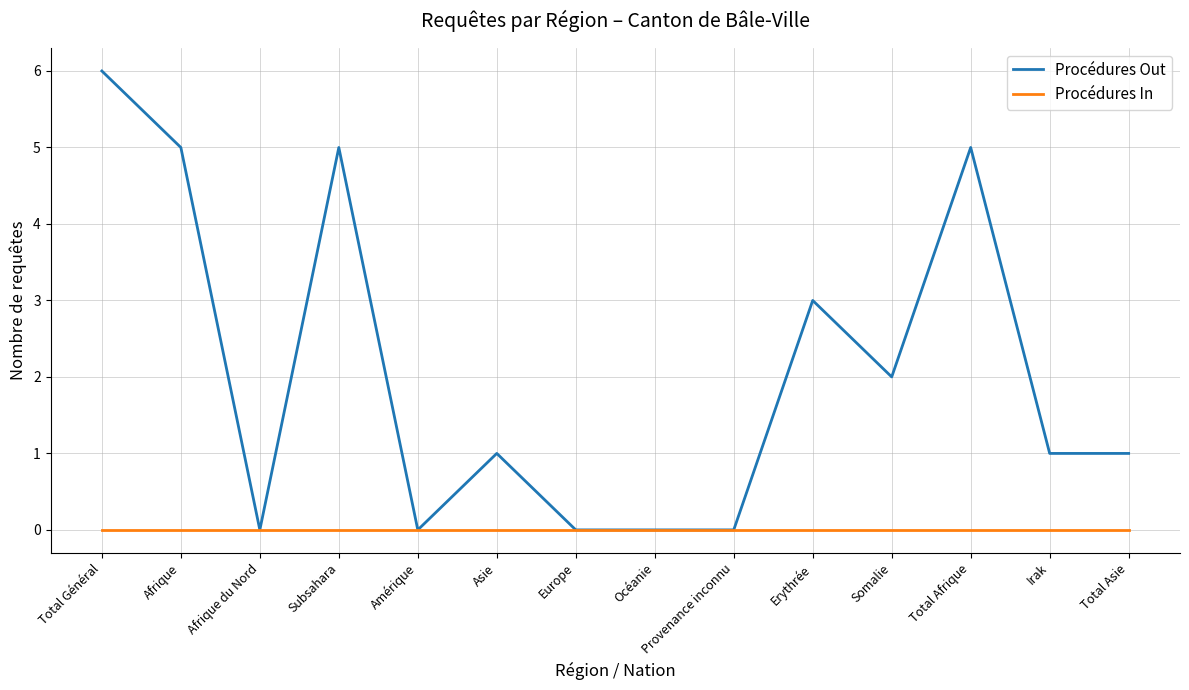

What is the difference between the maximum and second lowest values in the Procédures Out series?

6